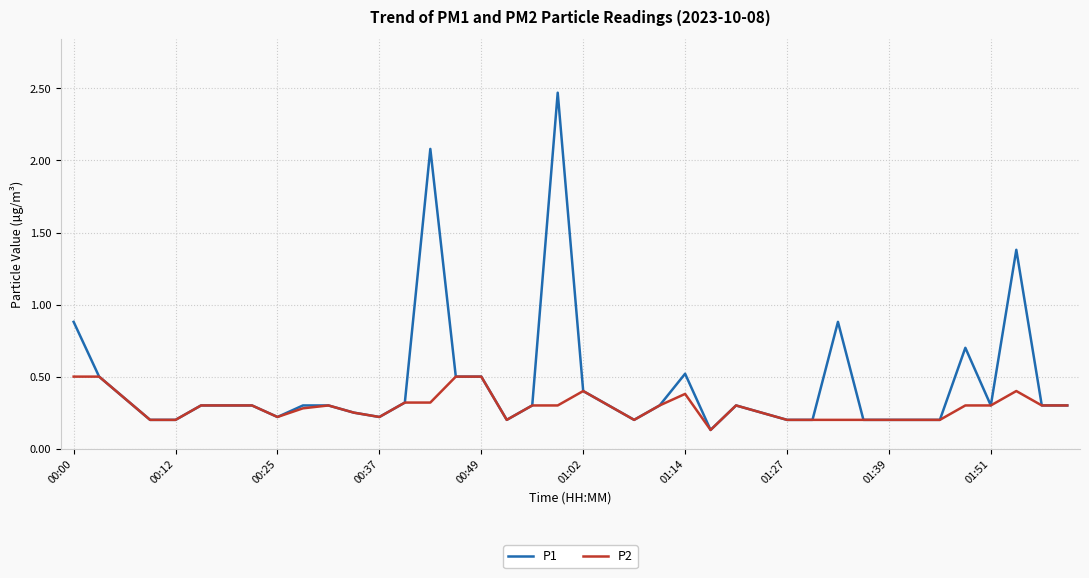

Which series has the largest range (max minus min)?

P1